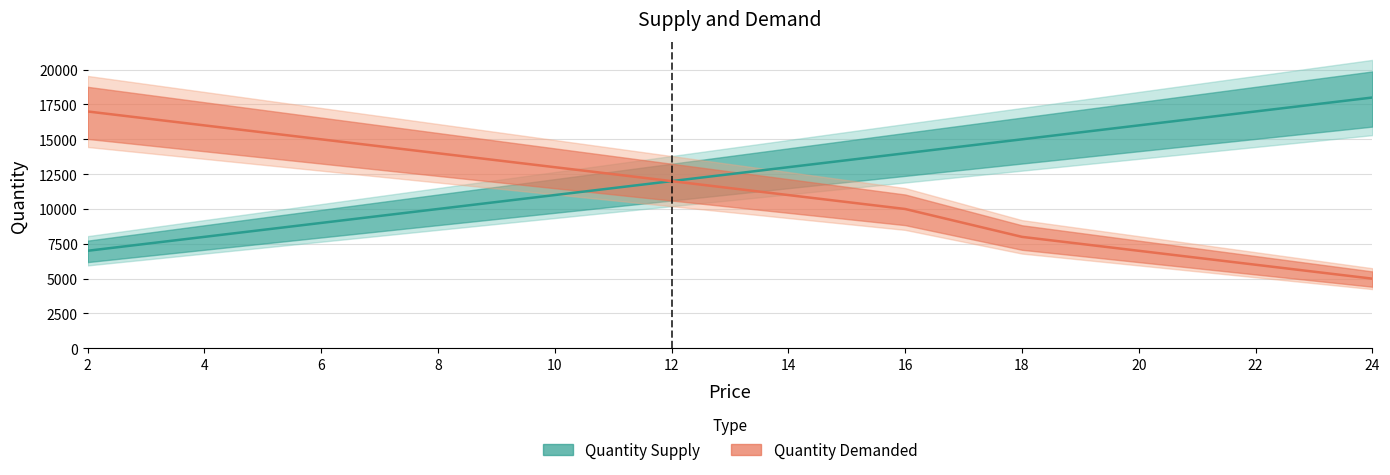

Which series has the largest total across all categories?

Quantity Supply